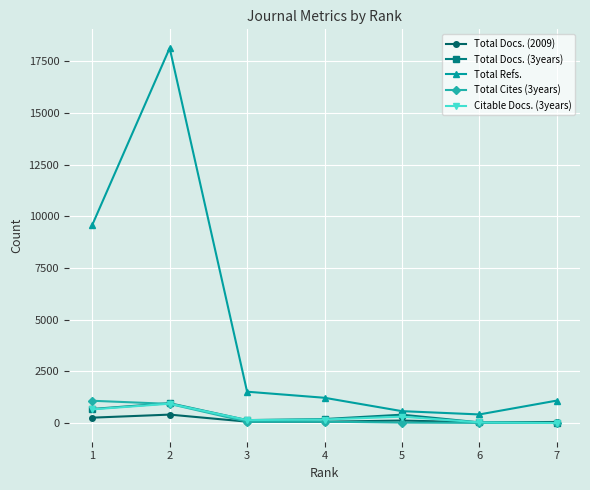

Which series has the widest spread of values?

Total Refs.